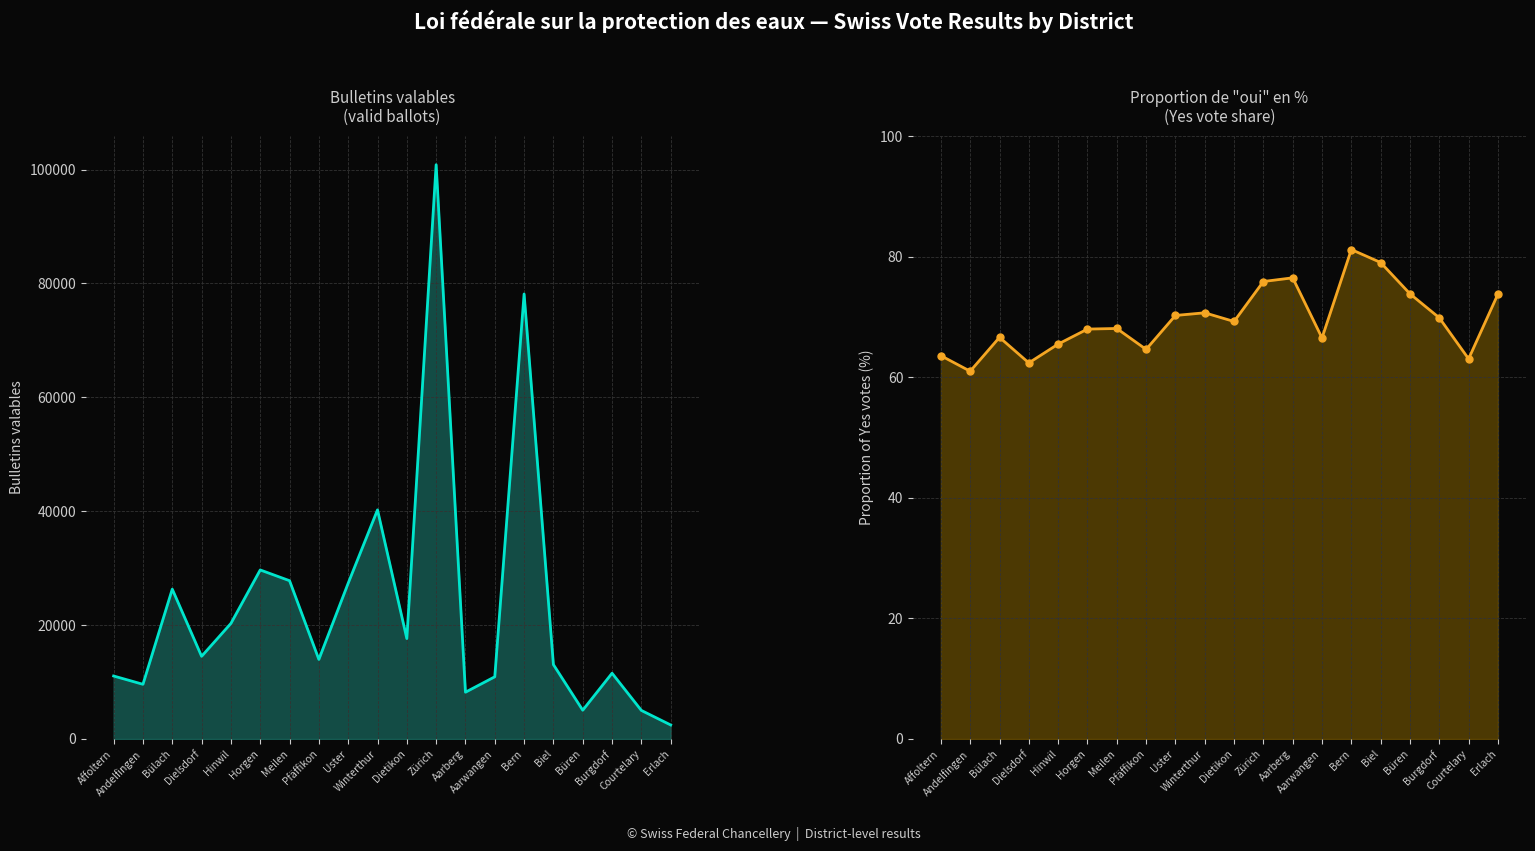

At how many categories does at least one series exceed 87137?

1